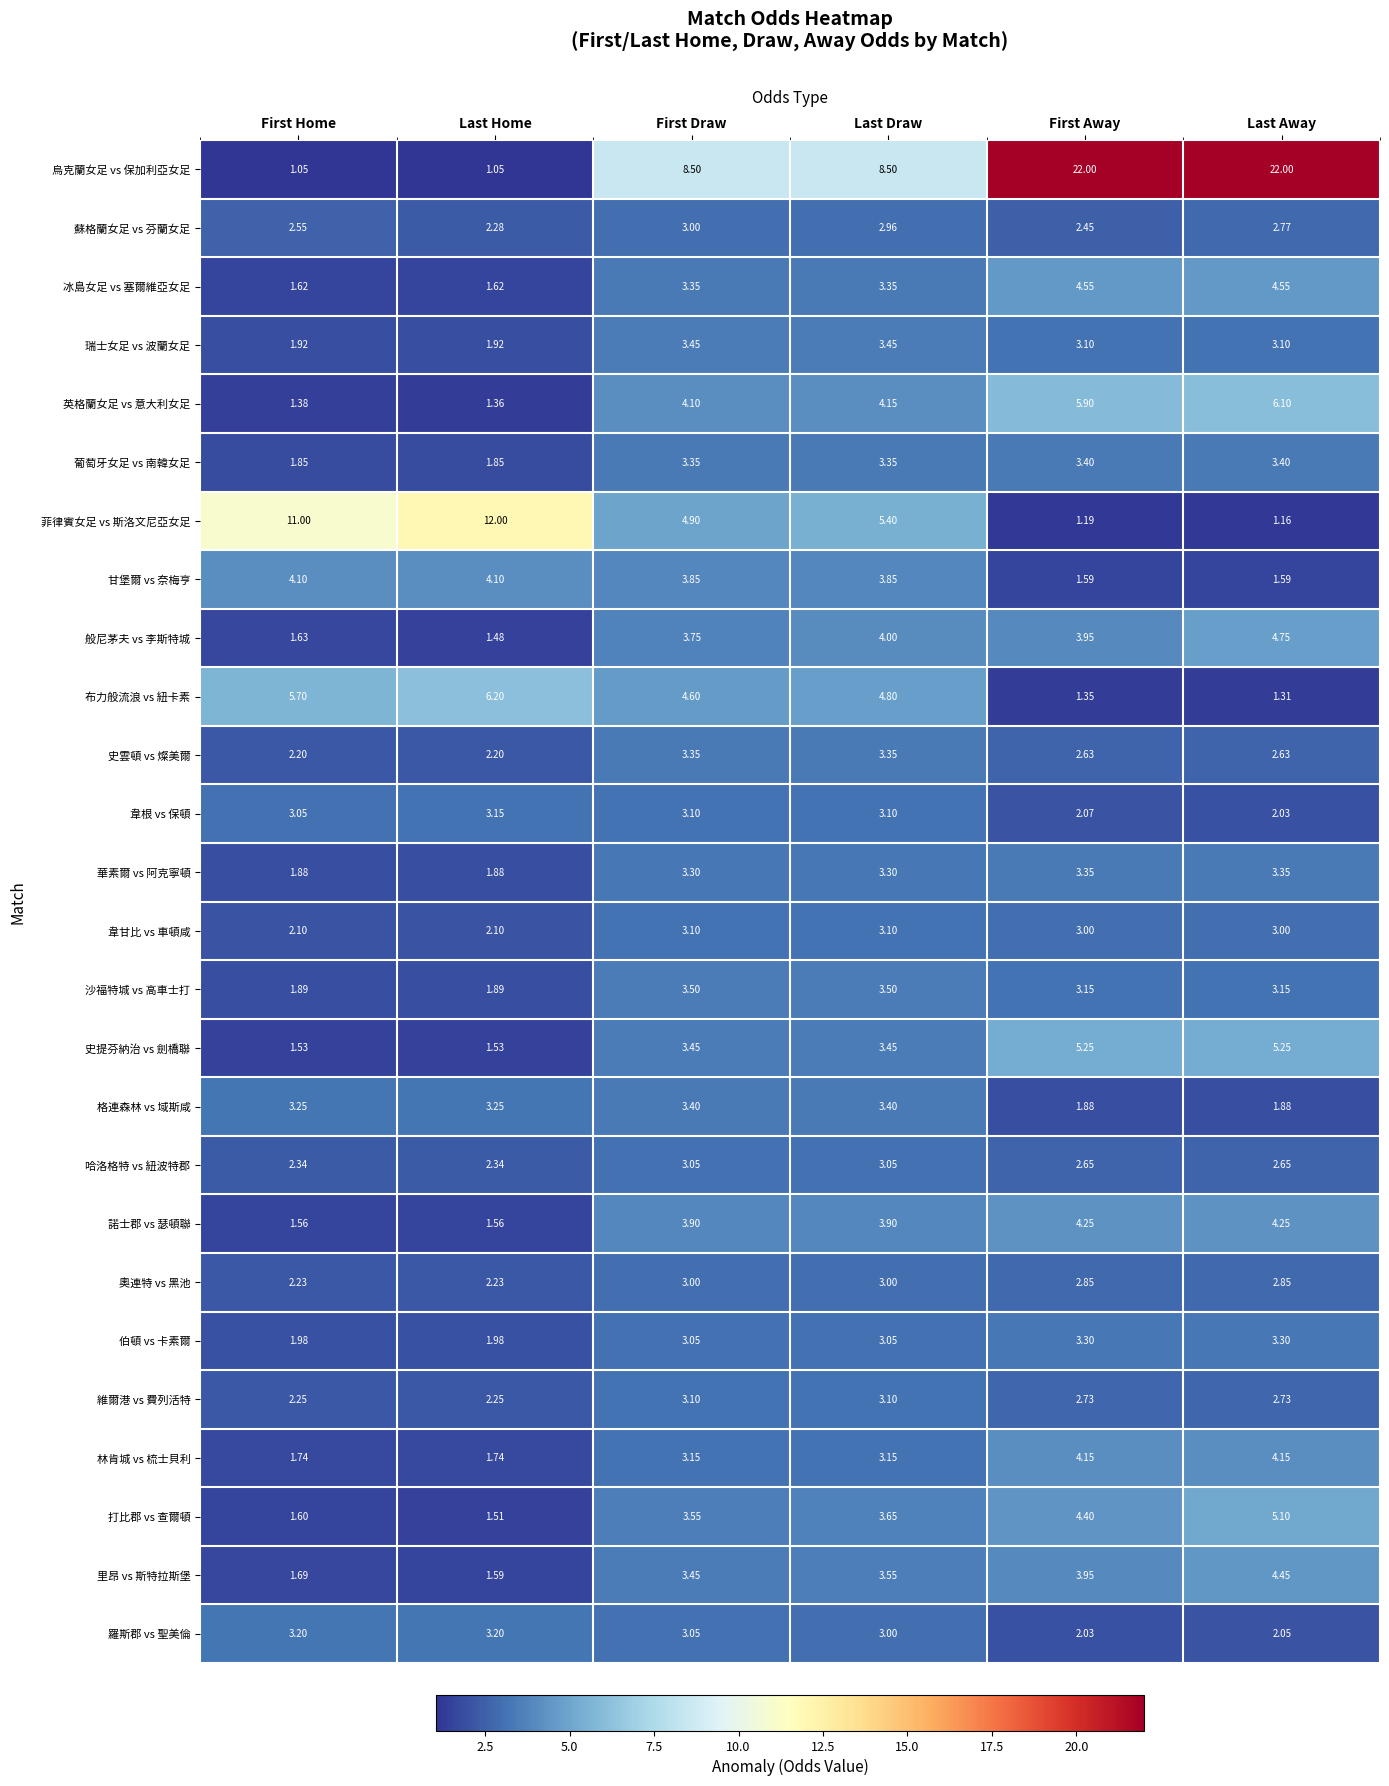

Where does the 烏克蘭女足 vs 保加利亞女足 series first go above 8?

First Draw